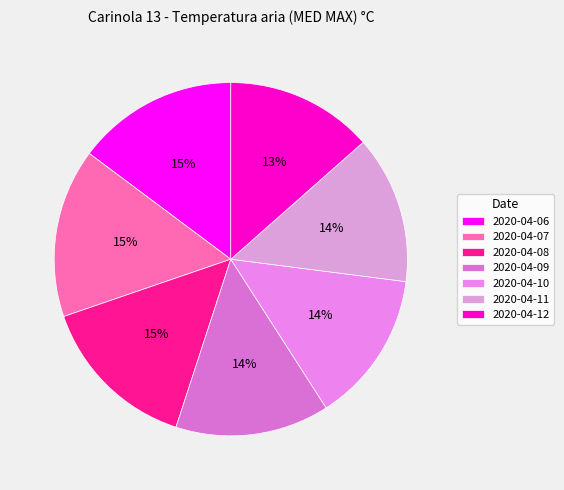

How many slices are in this pie chart?

7